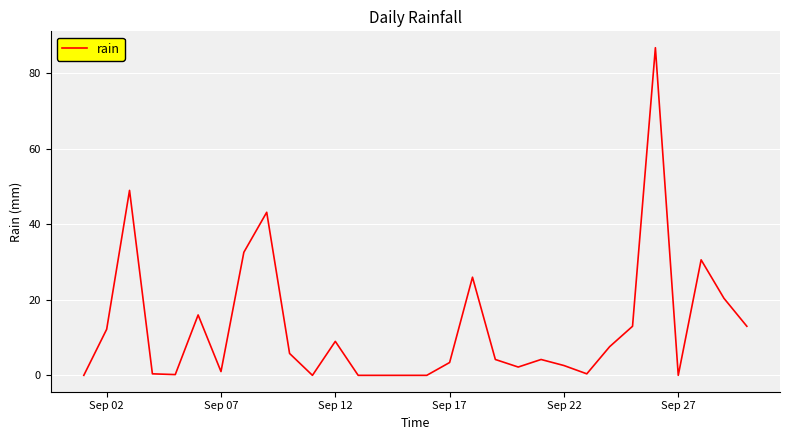

What is the maximum value shown in the chart?

86.8